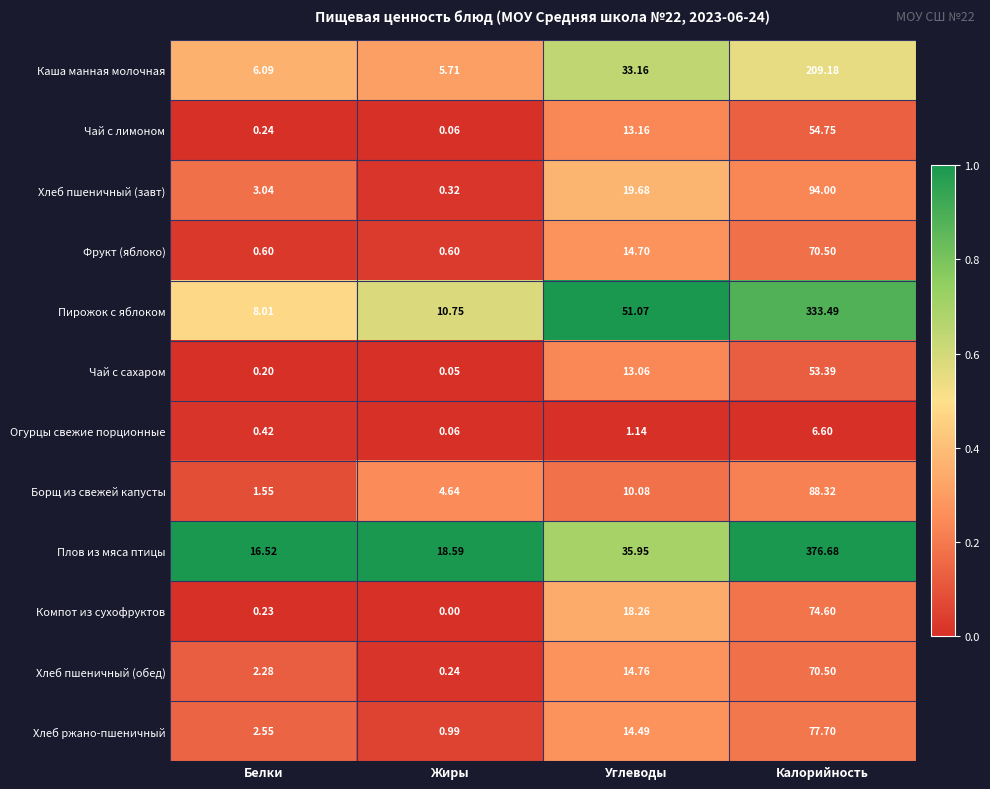

Where does the Плов из мяса птицы series first go above 35?

Углеводы